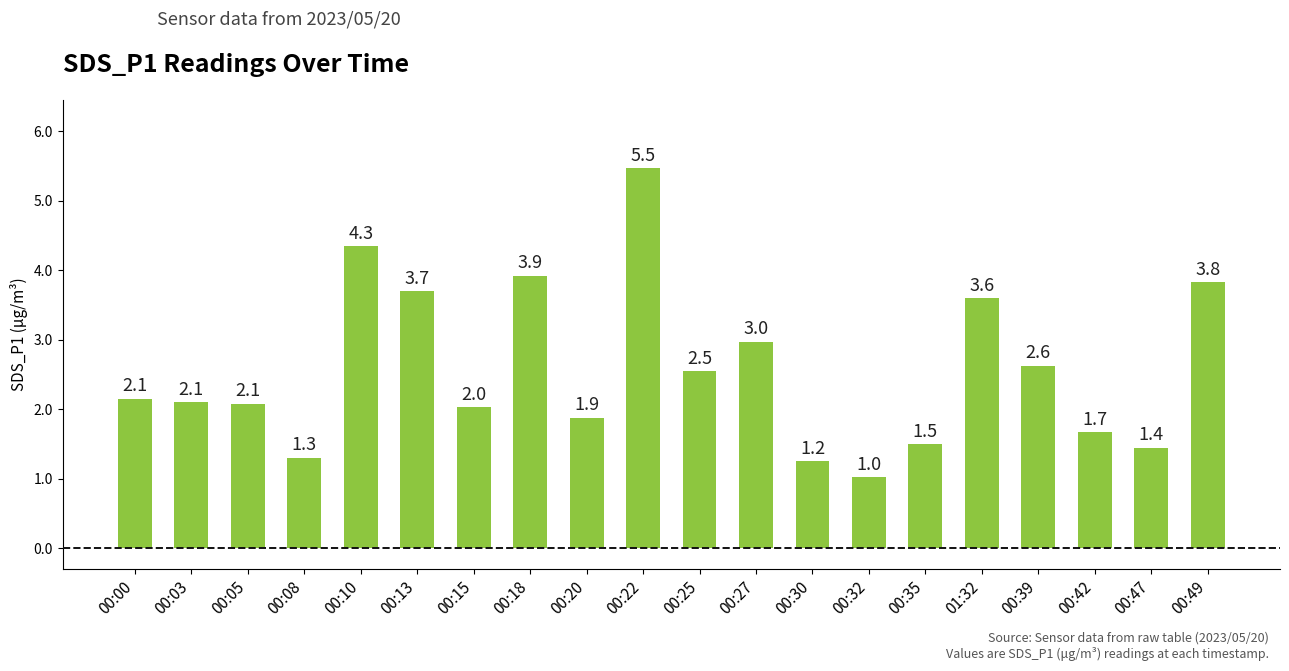

How many distinct data groups are displayed?

1